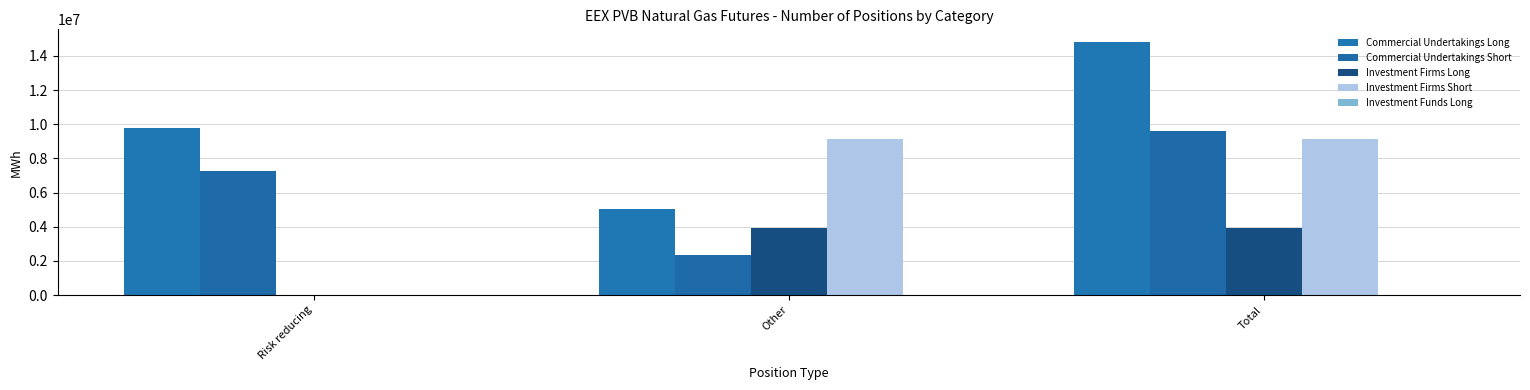

How many distinct data groups are displayed?

4